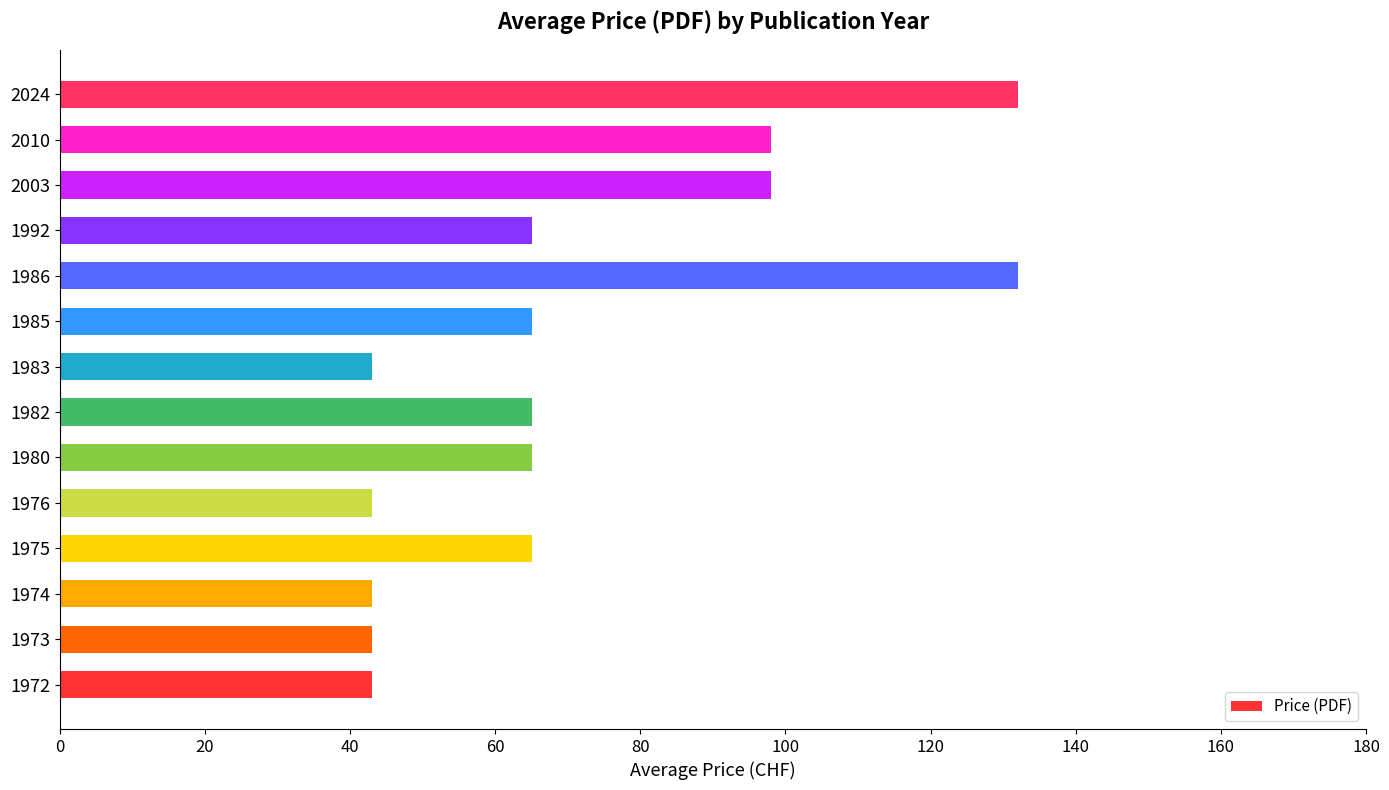

Approximately how many times larger is the value at 2010 compared to 2024?

0.7